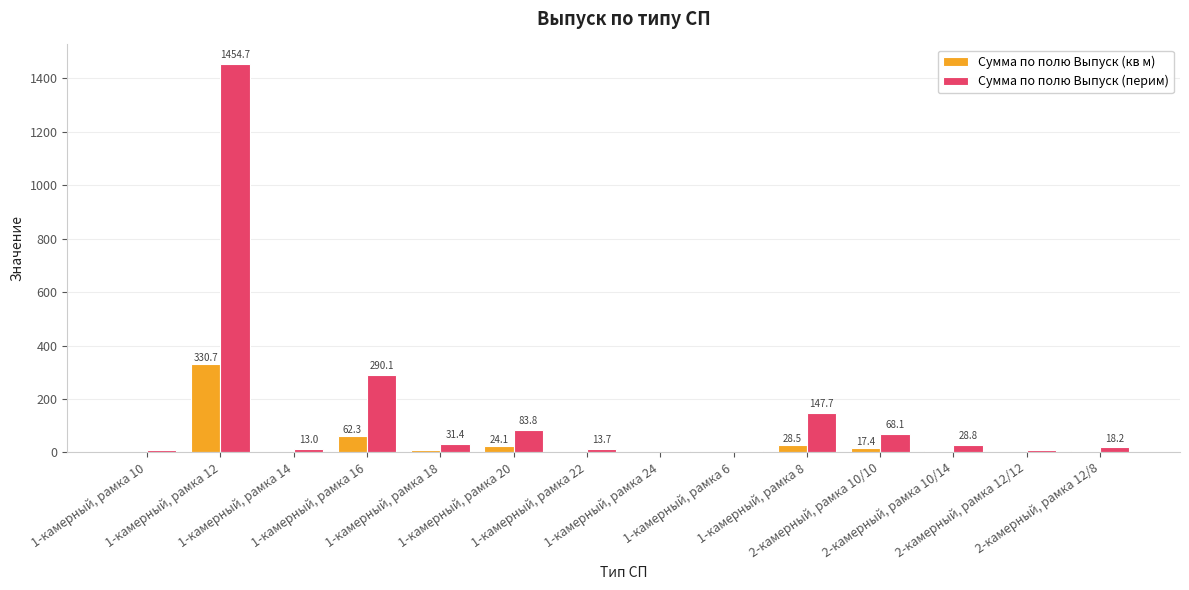

Which series changed the most between 1-камерный, рамка 18 and 1-камерный, рамка 8?

Сумма по полю Выпуск (перим)